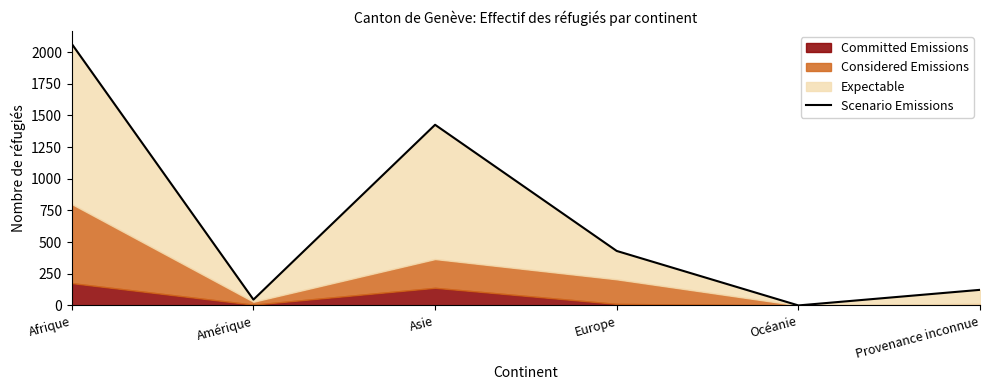

The value at Océanie is -1386. True or false?

False